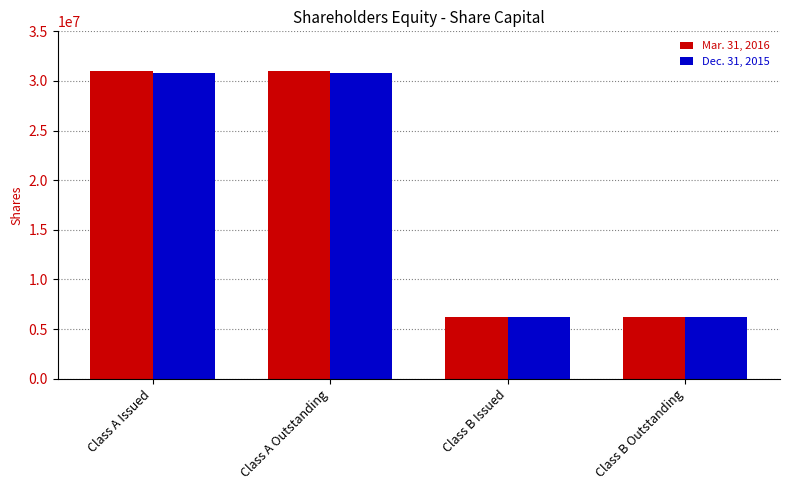

What is the difference between the highest and lowest values at Class A Issued?

205070